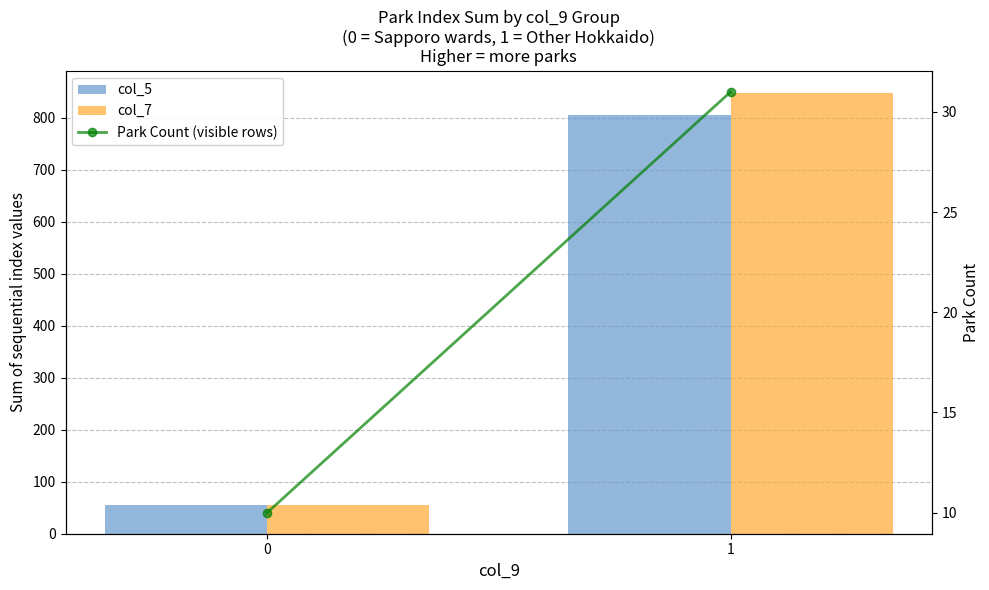

Is it true that Park Count (visible rows) equals 18 at 0?

False